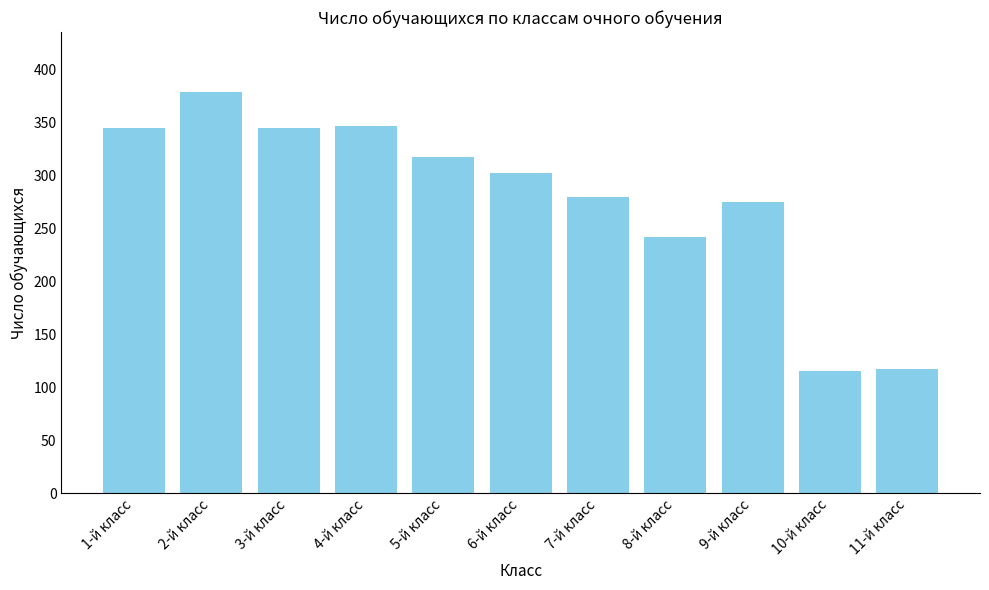

Does the chart contain stacked bars?

No